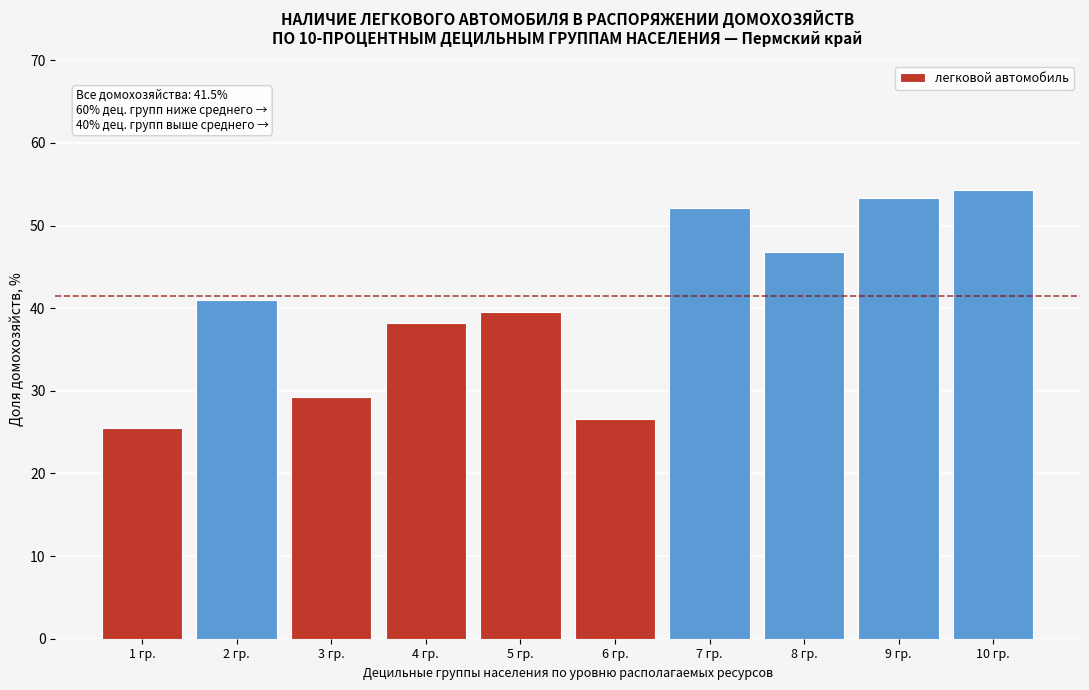

Reading left to right, what are all the values shown in this chart?

1 гр.=25.5	2 гр.=41.0	3 гр.=29.3	4 гр.=38.2	5 гр.=39.5	6 гр.=26.6	7 гр.=52.1	8 гр.=46.8	9 гр.=53.4	10 гр.=54.3